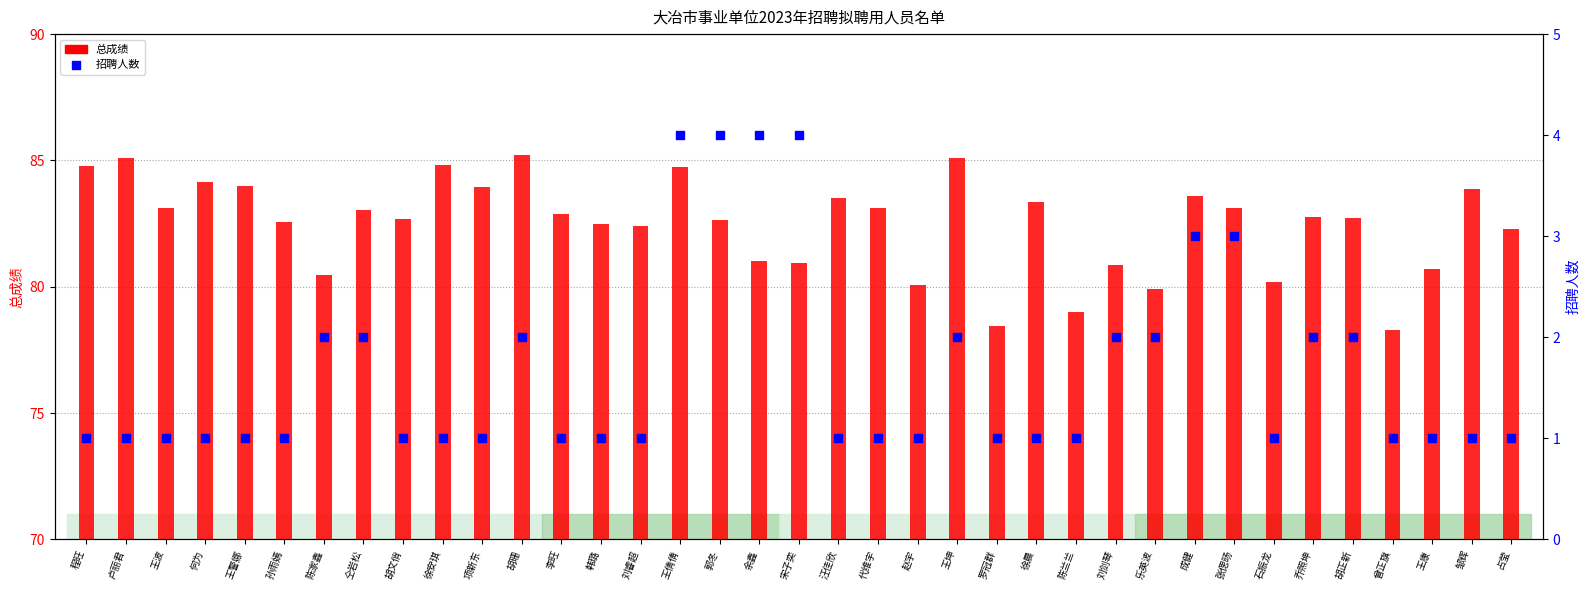

Which series contains the highest Y value?

总成绩